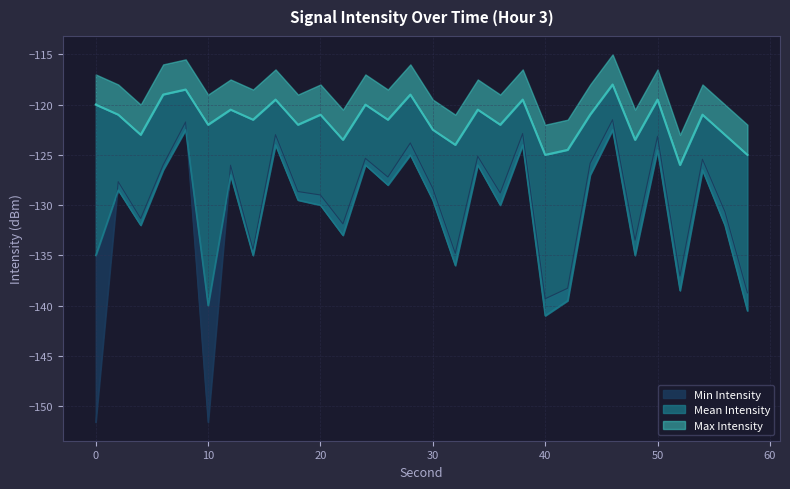

True or false: Mean Intensity and Max Intensity cross at least once.

False